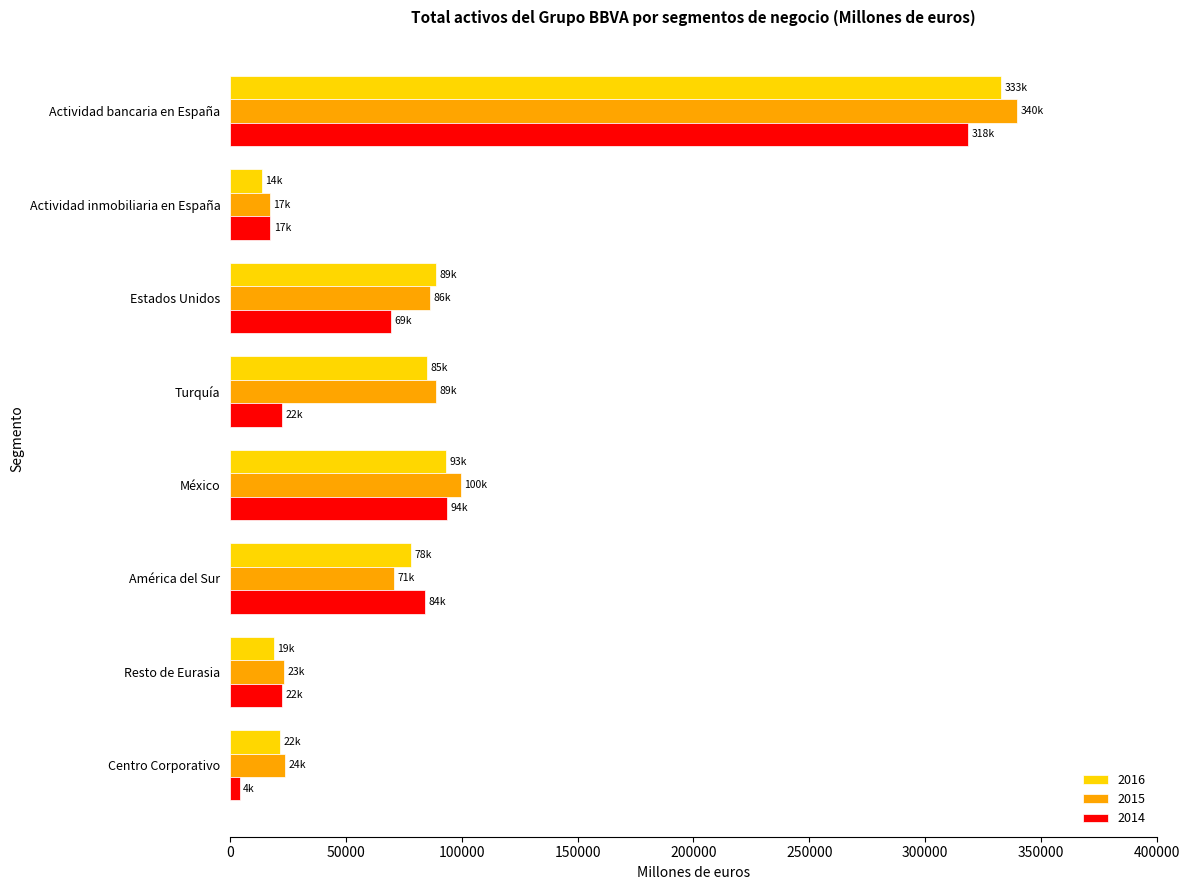

Is the value of 2015 at Actividad inmobiliaria en España greater than the value of 2016 at Estados Unidos?

No